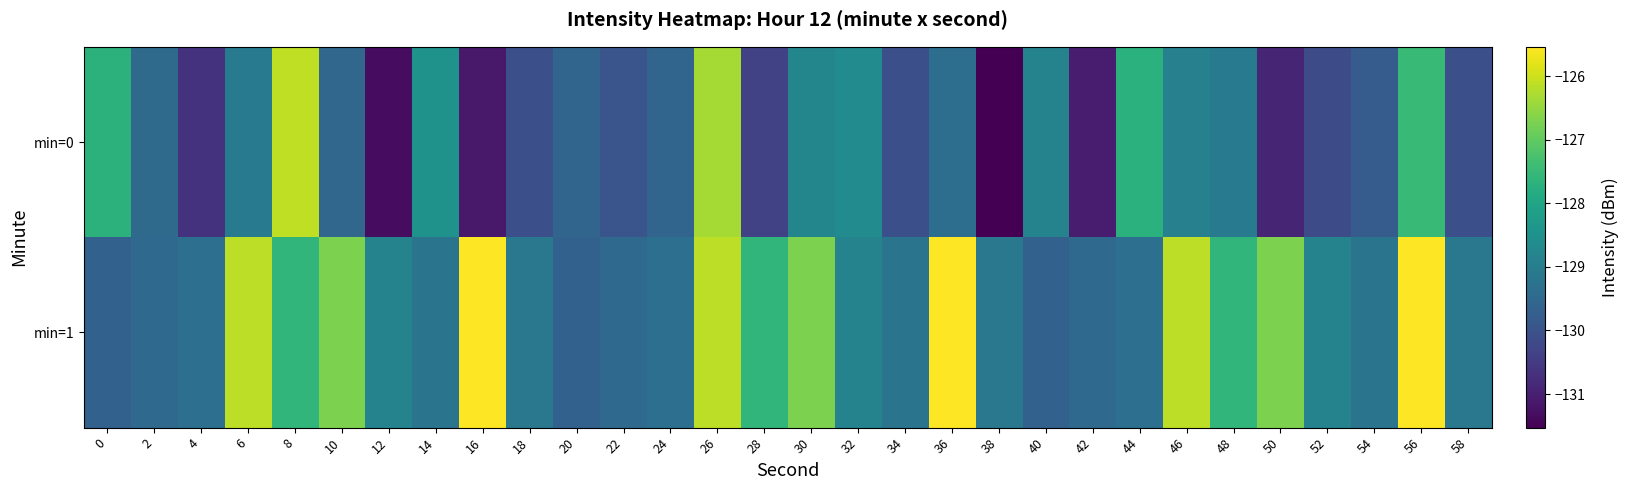

Between 18 and 48, which series saw the biggest shift?

min=1